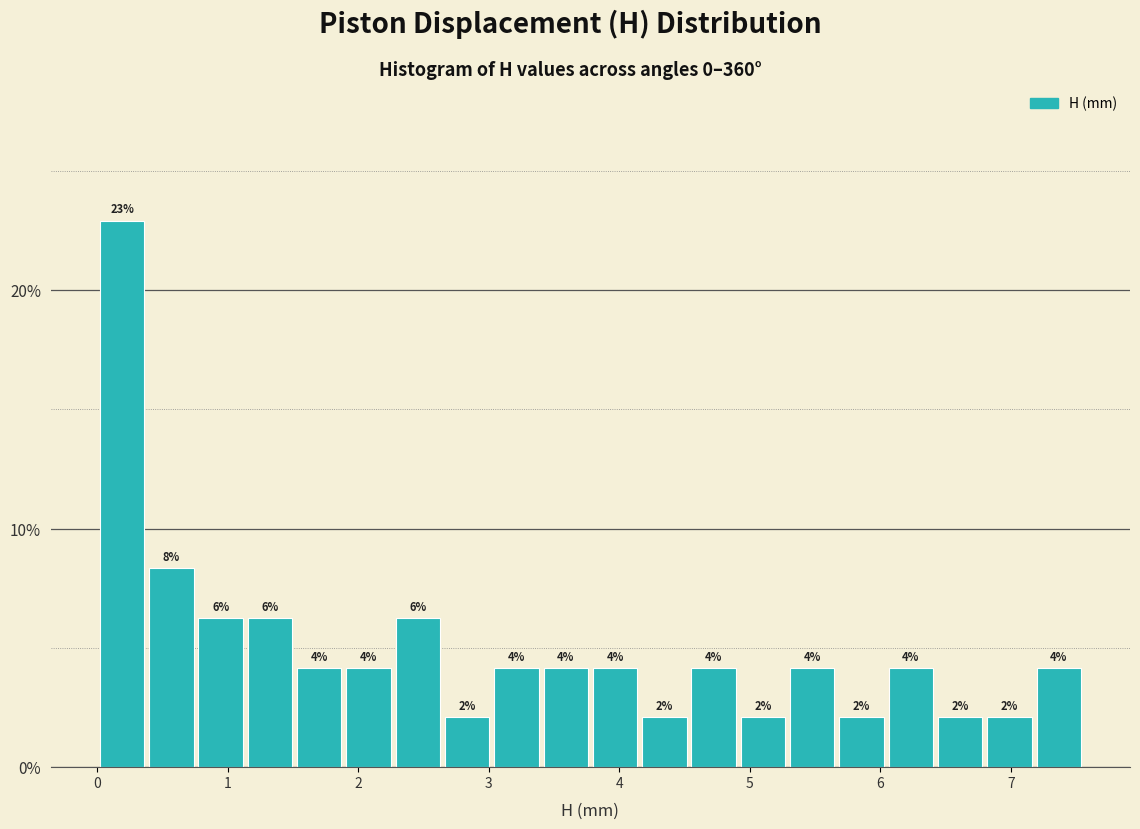

Read against the x-axis, roughly where is the centre of the tallest bar?

0.2